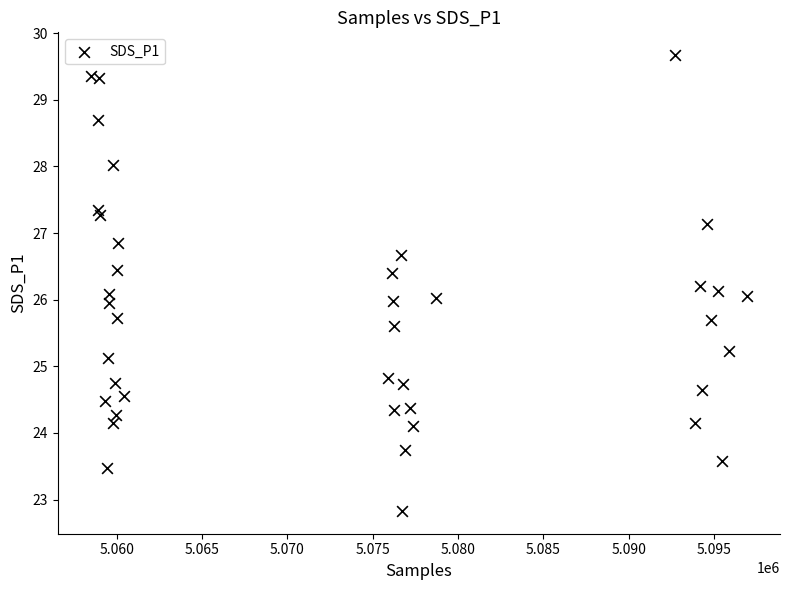

What is the range of Y values (max minus min)?

6.8